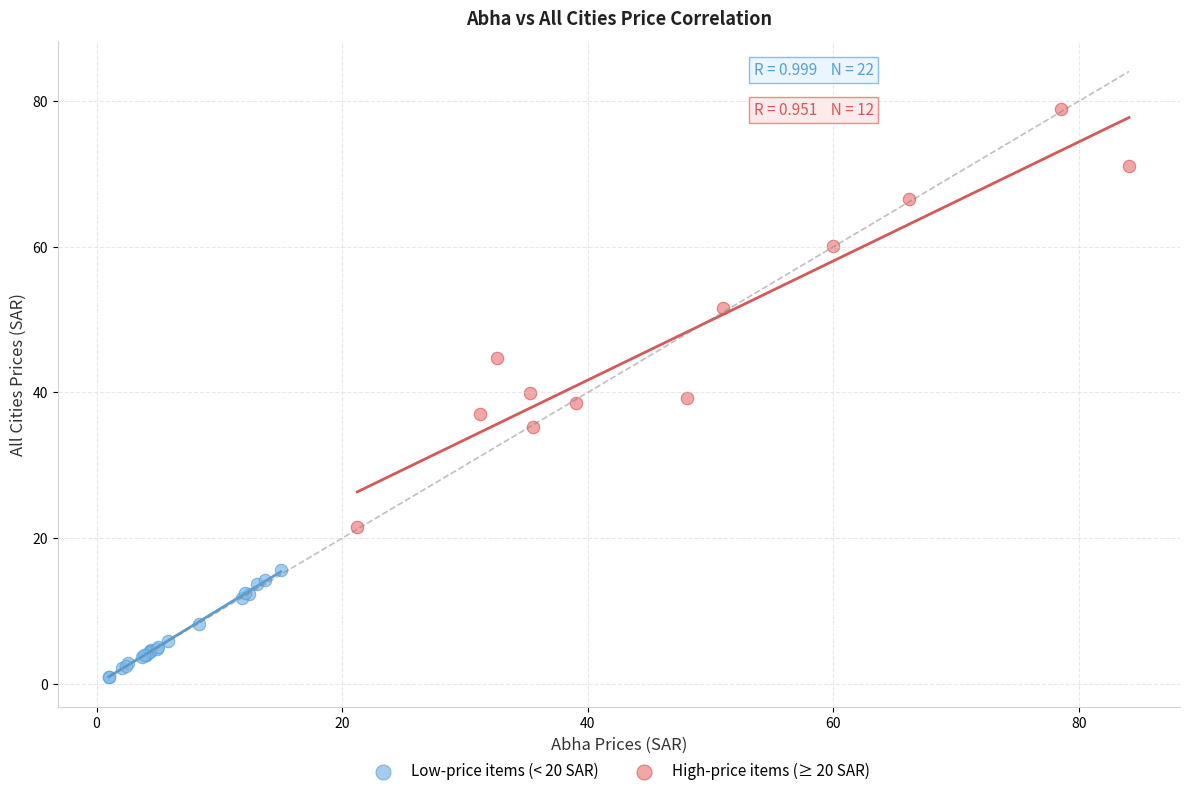

Which series reaches the minimum Y coordinate?

Low-price items (< 20 SAR)